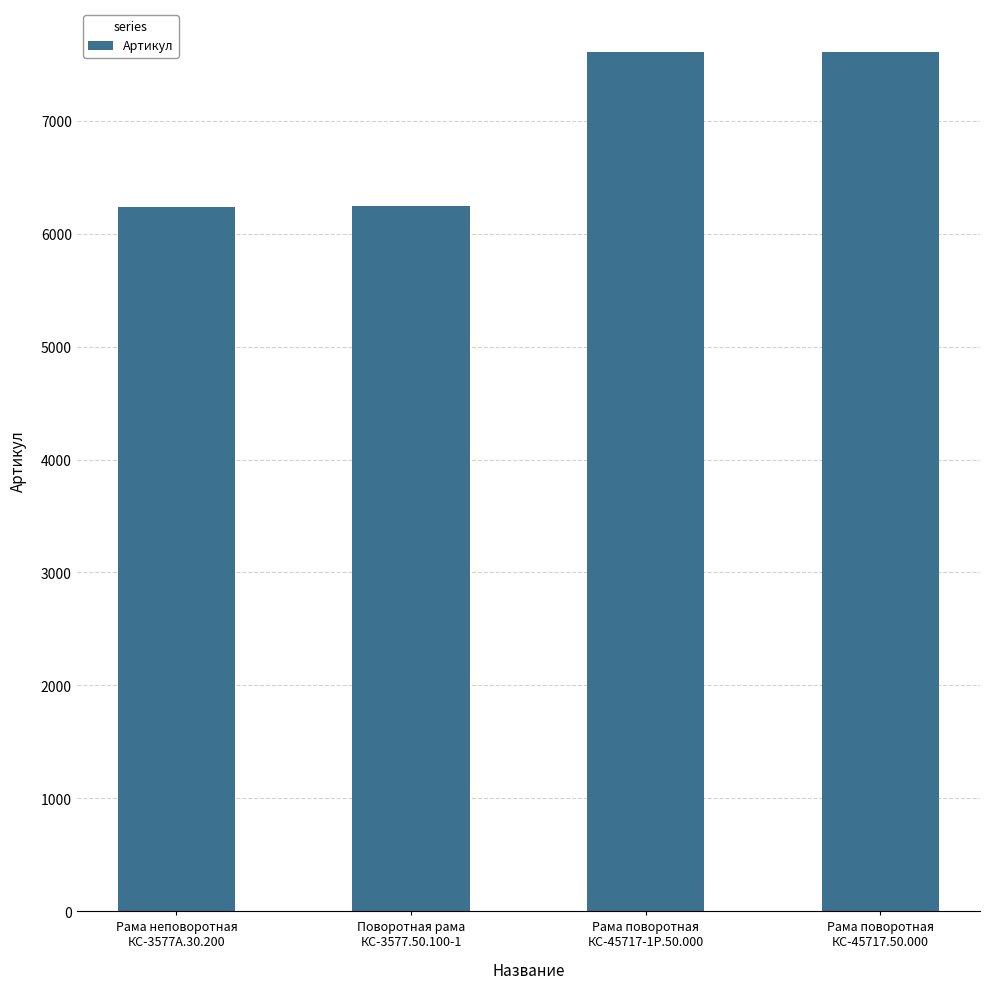

Is it true that the value at Рама поворотная
КС-45717-1Р.50.000 is 1523?

False